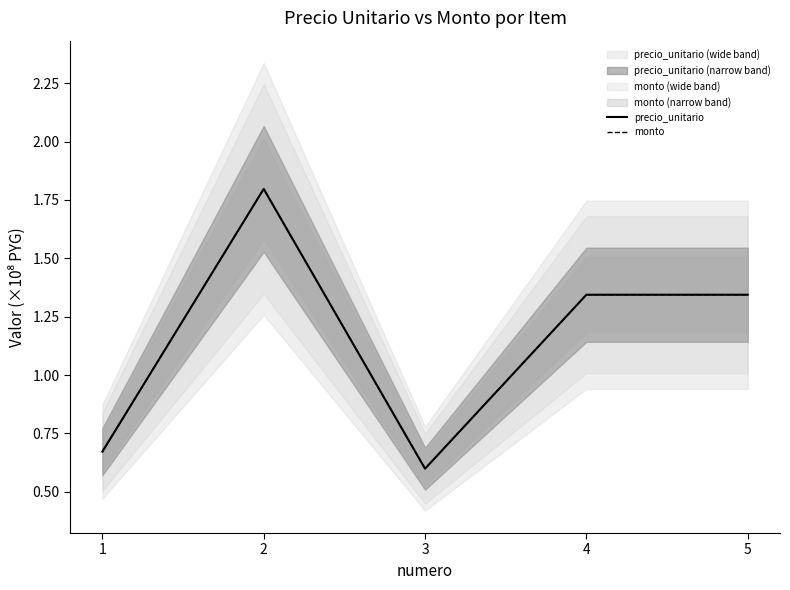

What is the value of the precio_unitario point at the 4th from the left?

1.3